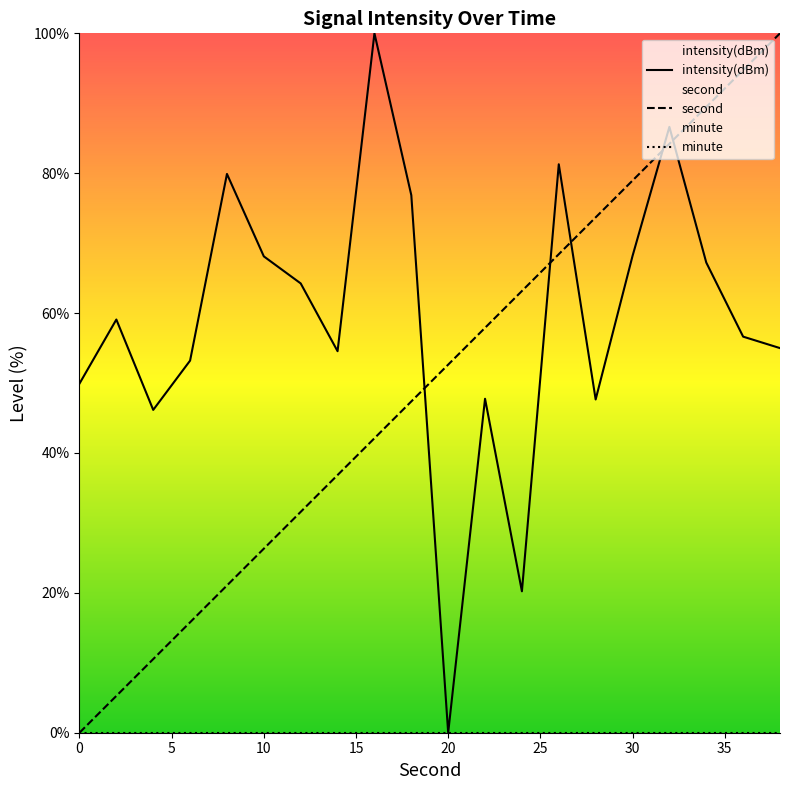

Reading left to right, extract all data points from this chart.

intensity(dBm): 49.9	59.1	46.2	53.2	79.9	68.1	64.2	54.6	100.0	76.9	0.0	47.7	20.2	81.3	47.6	68.2	86.6	67.2	56.6	55.0
second: 0.0	5.3	10.5	15.8	21.1	26.3	31.6	36.8	42.1	47.4	52.6	57.9	63.2	68.4	73.7	78.9	84.2	89.5	94.7	100.0
minute: 0.0	0.0	0.0	0.0	0.0	0.0	0.0	0.0	0.0	0.0	0.0	0.0	0.0	0.0	0.0	0.0	0.0	0.0	0.0	0.0